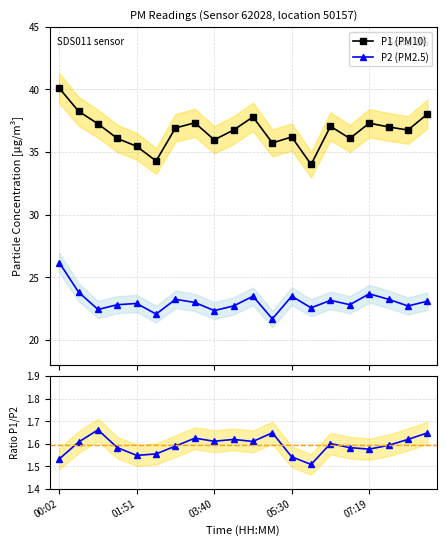

True or false: P1 and P2 cross at least once.

False